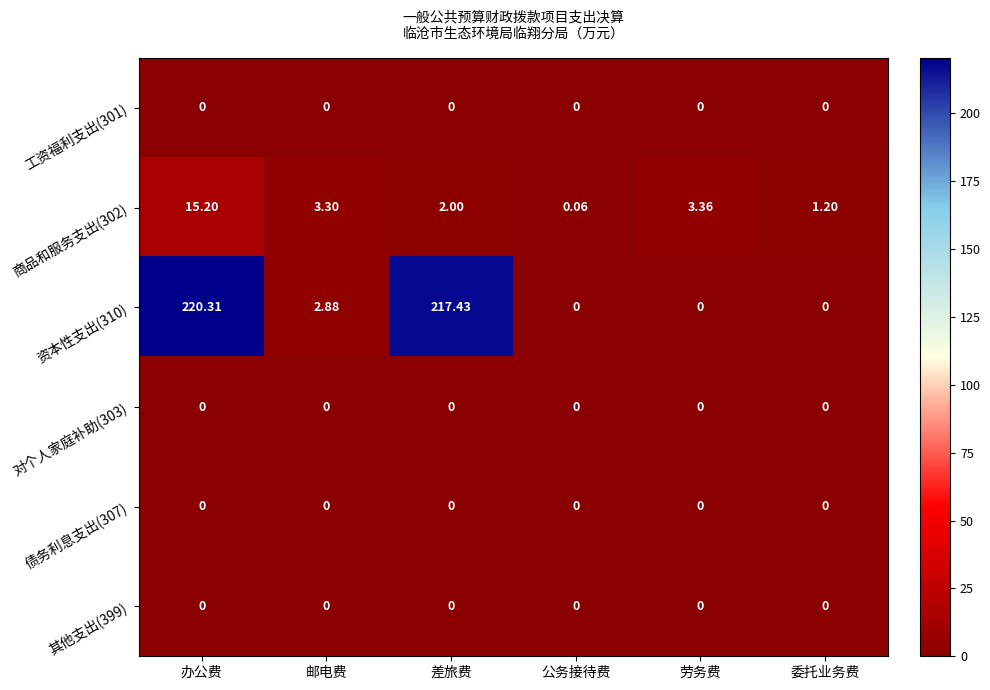

At which category is the sum across all series the highest?

办公费